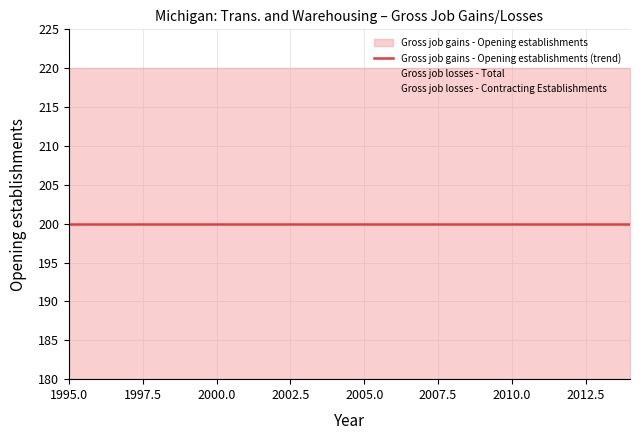

Rank the series at 2008 from lowest to highest value.

Gross job losses - Total, Gross job losses - Contracting Establishments, Gross job gains - Opening establishments